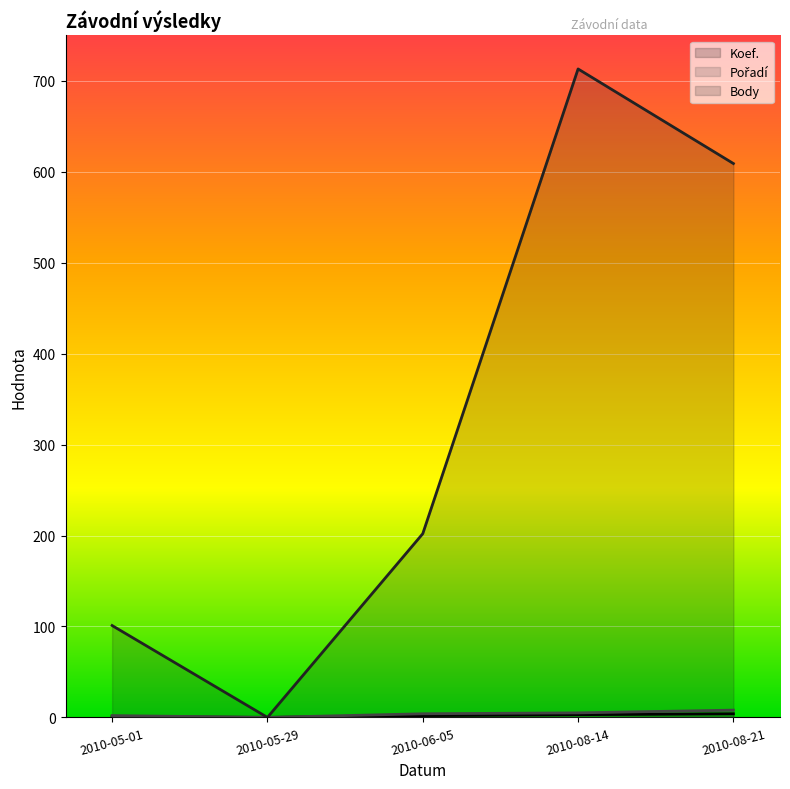

Rank the series by their maximum value, from lowest to highest.

Koef., Pořadí, Body